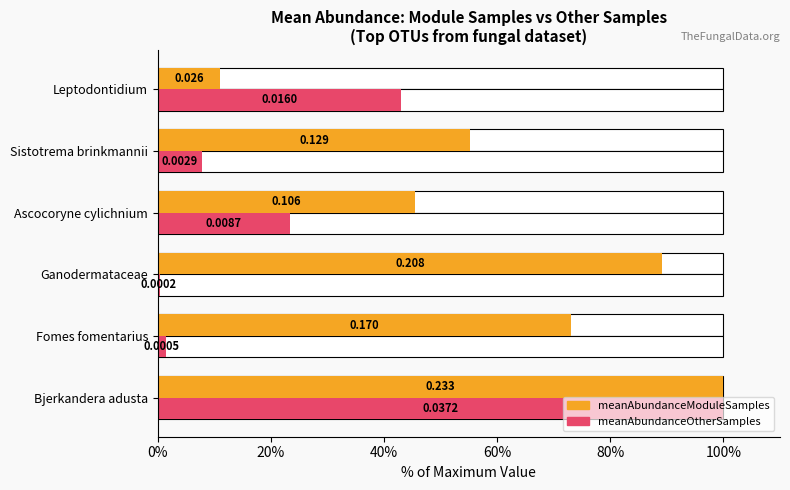

What is the maximum value for meanAbundanceOtherSamples?

100.0